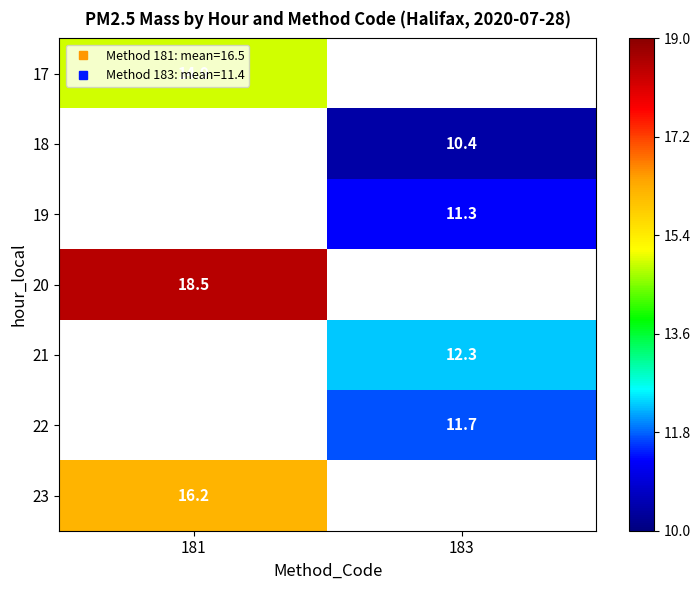

At how many categories does at least one series exceed 17?

1